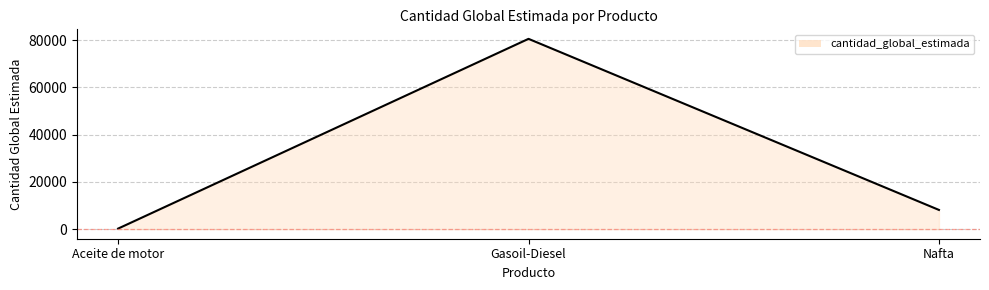

What is the sum of all values?

88900